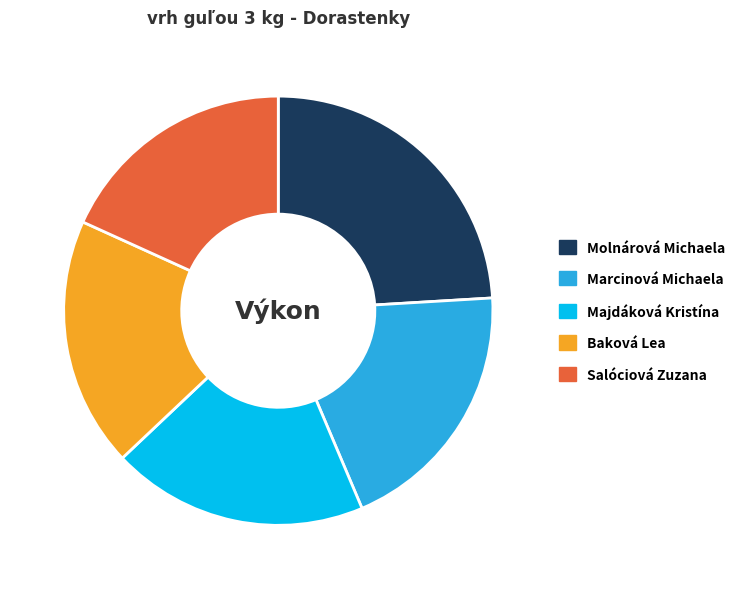

The Majdáková Kristína slice represents 19% of the pie. True or false?

True